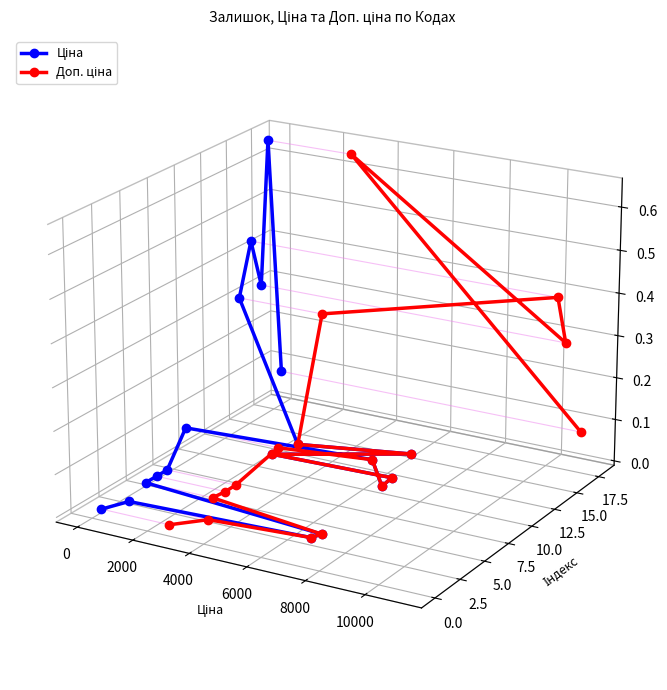

True or false: Доп. ціна and Ціна intersect in this chart.

False